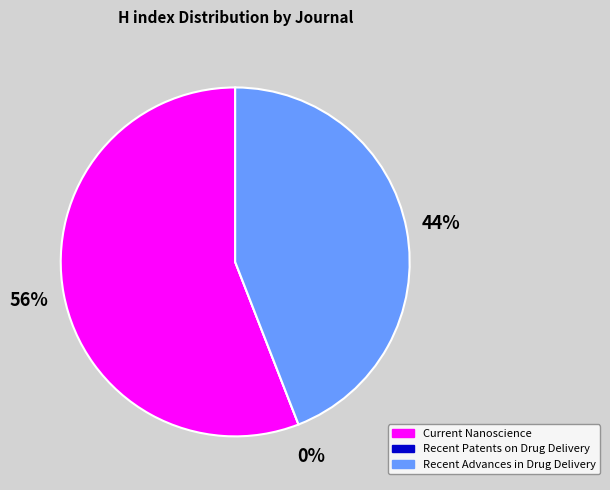

Does Current Nanoscience represent more than half of the total?

Yes